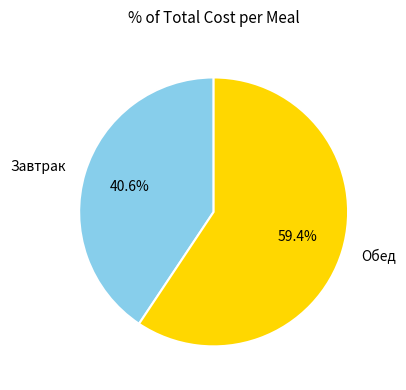

Which slice is the smallest?

Завтрак